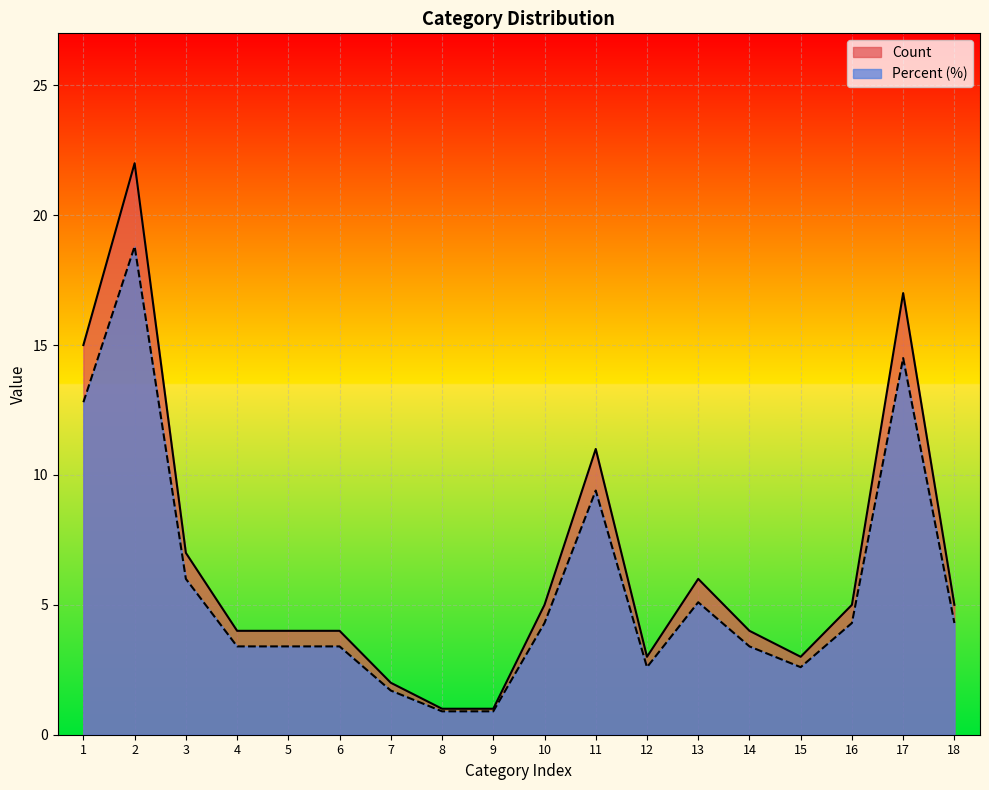

How many values in the Count series exceed 5?

6